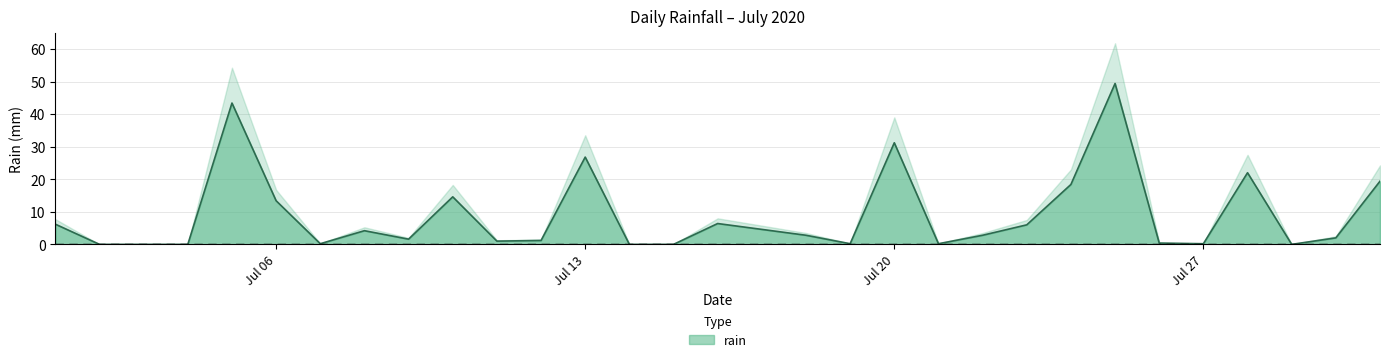

Is it true that the value at 2020-07-19 is 0.1?

False